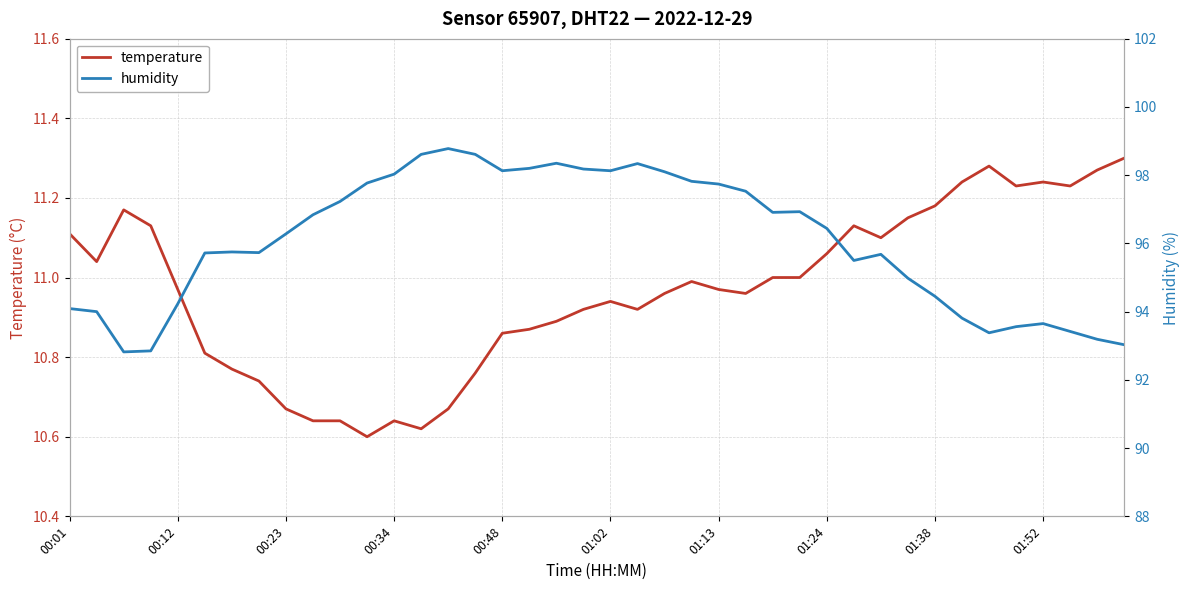

How many categories are shown in the chart?

40